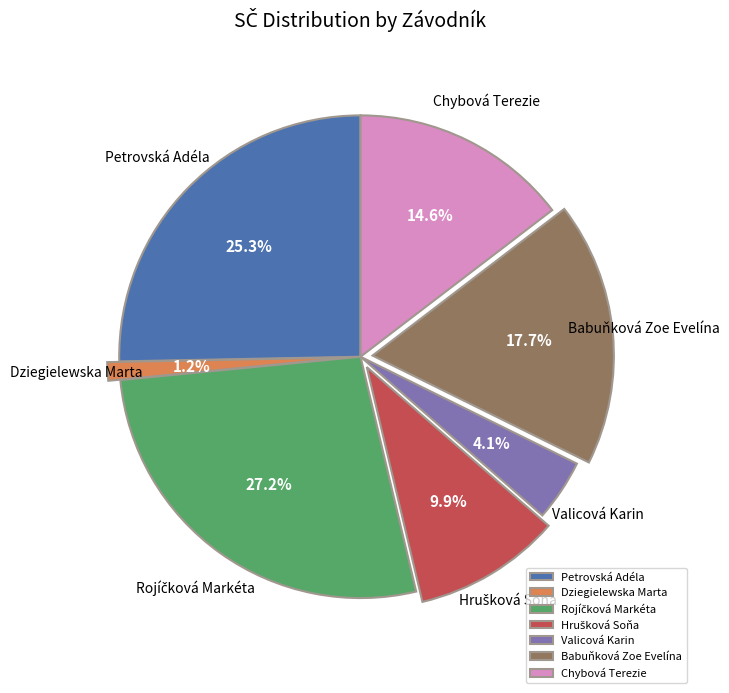

Which has a higher value, Dziegielewska Marta or Petrovská Adéla?

Petrovská Adéla